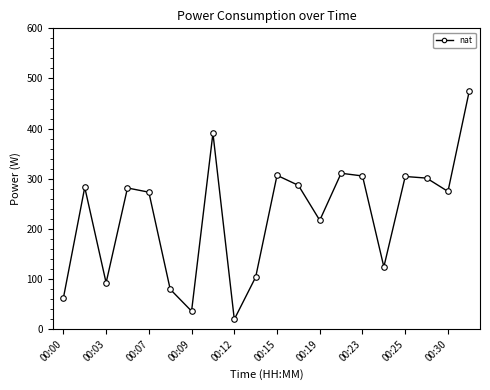

What is the difference between the maximum and minimum values?

455.8